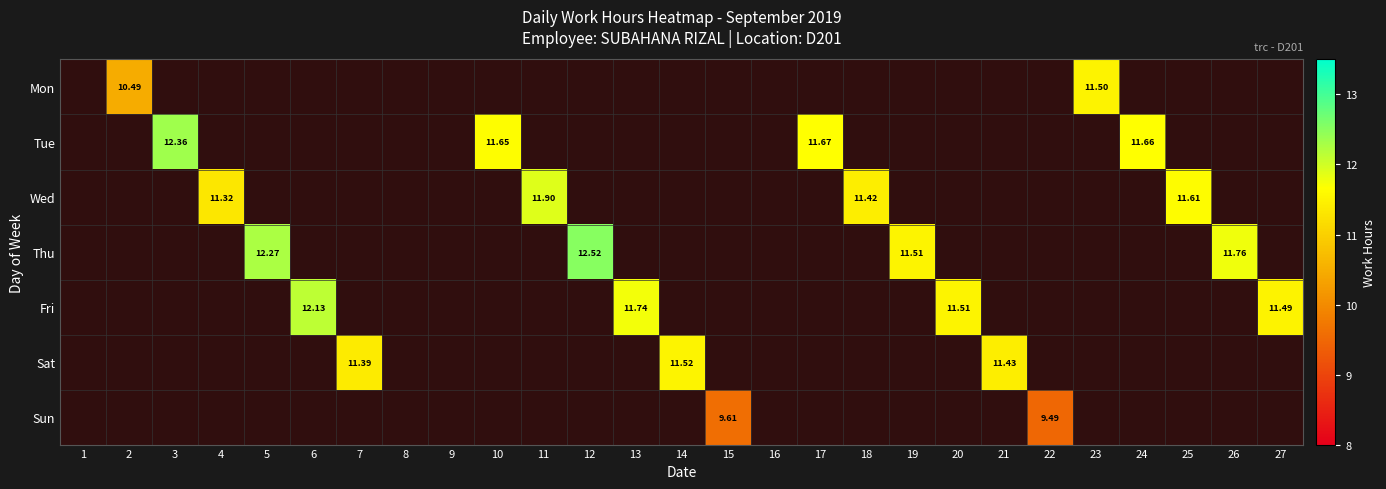

The Thu series shows 0.0 at 2. True or false?

True